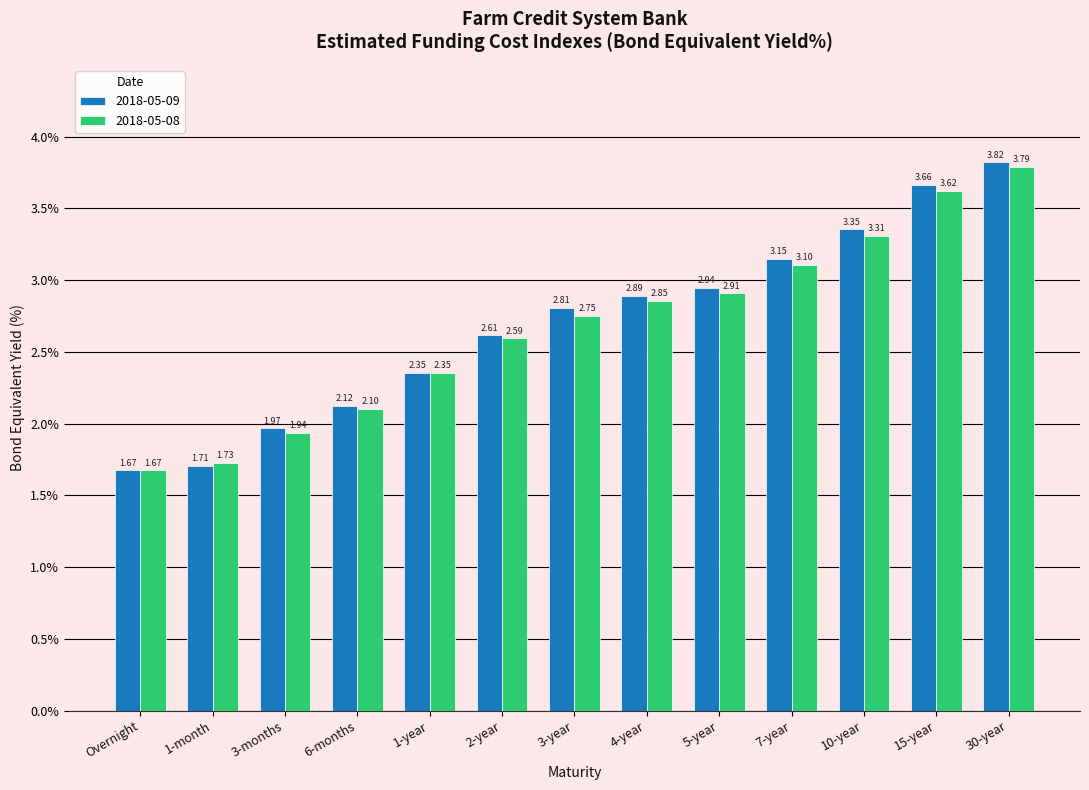

Which series has the widest spread of values?

2018-05-09